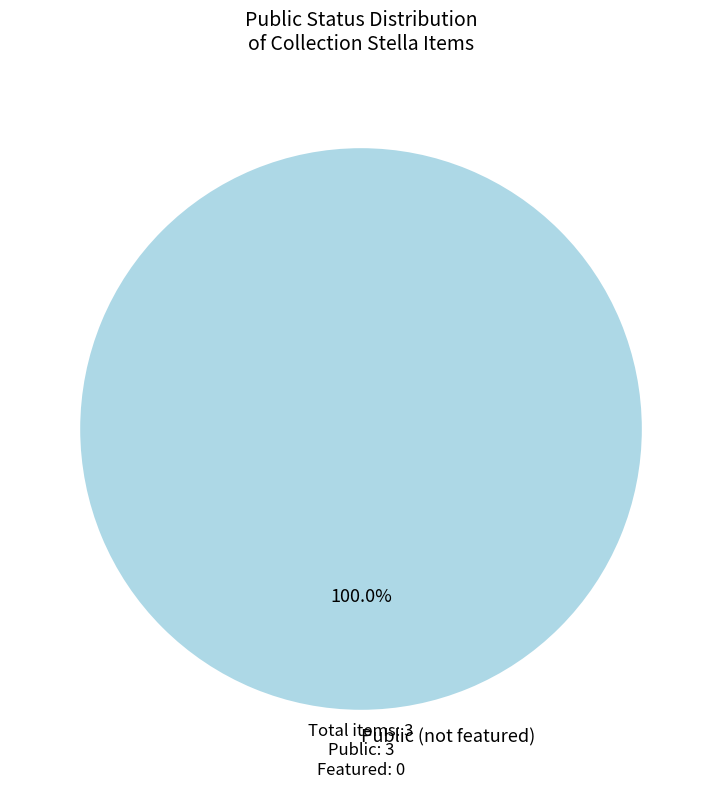

Does any single category account for the majority?

Yes